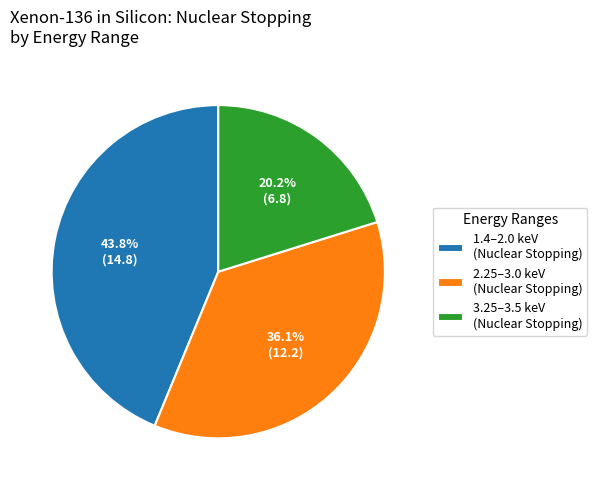

What percentage do 2.25–3.0 keV (Nuclear Stopping) and 3.25–3.5 keV (Nuclear Stopping) together represent?

56.2%